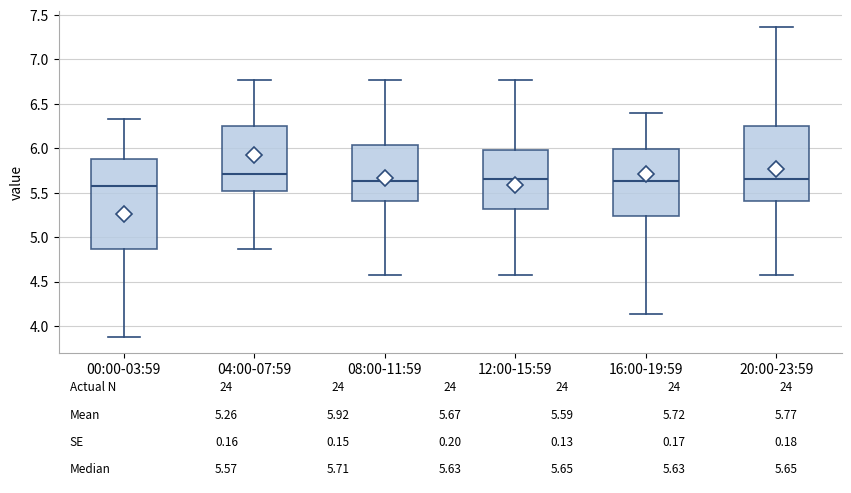

Which box's median line is the lowest?

00:00-03:59